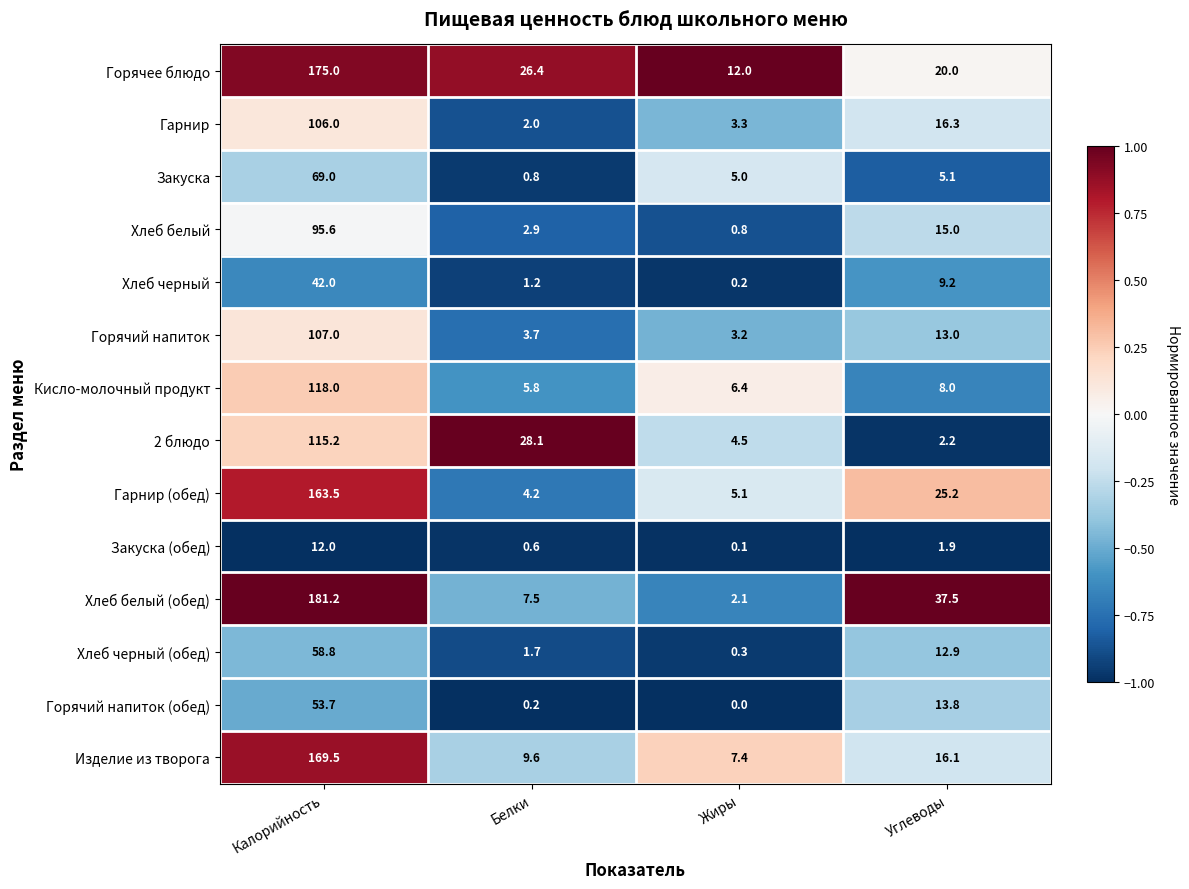

At which category is the sum across all series the highest?

Калорийность